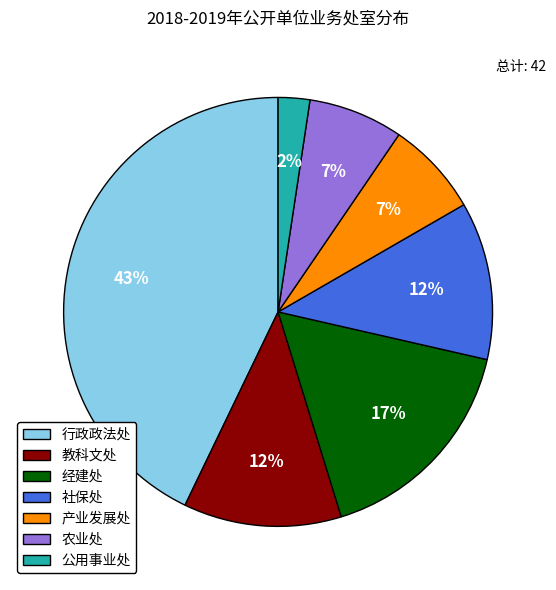

To the nearest percent, what percentage of the pie is 行政政法处?

43%